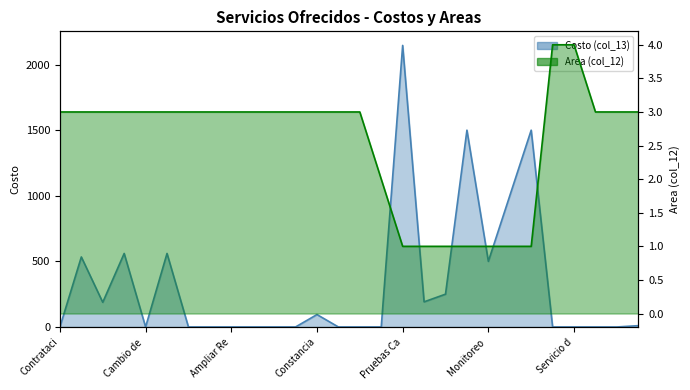

The Costo (col_13) series shows 333.1 at Monitoreo. True or false?

False